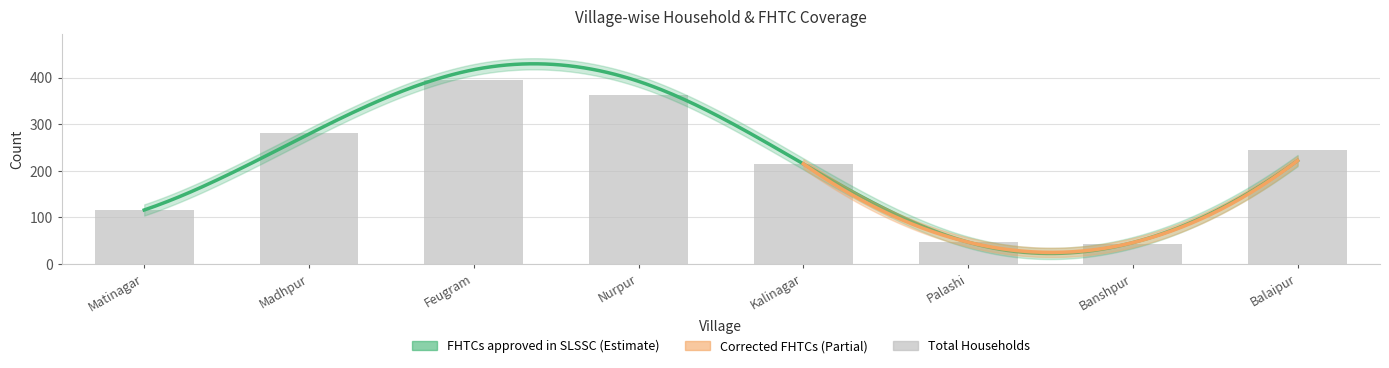

At which label does FHTCs approved in SLSSC reach its peak?

Feugram